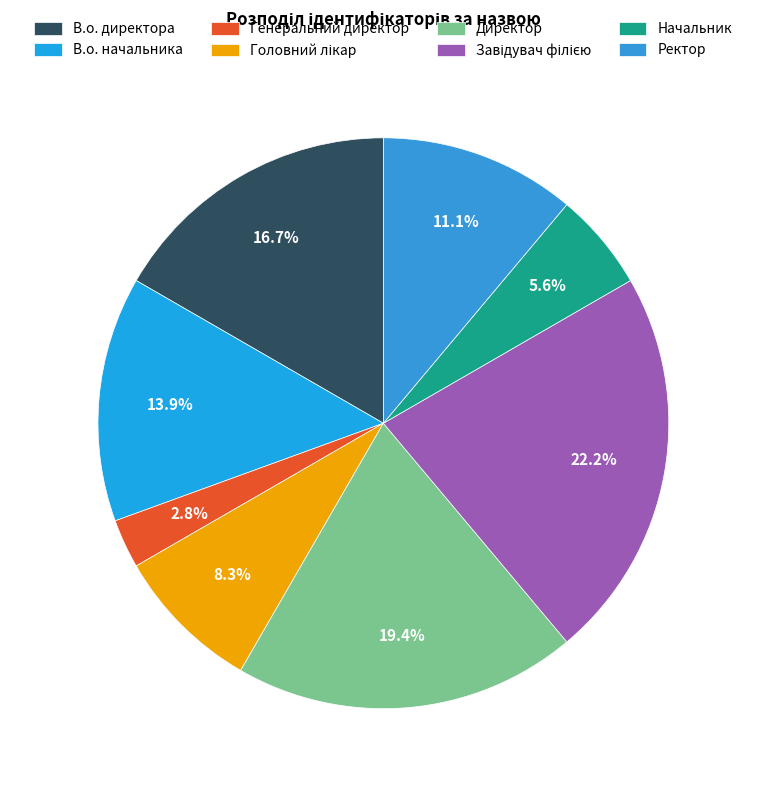

To the nearest percent, what percentage of the pie is В.о. начальника?

14%